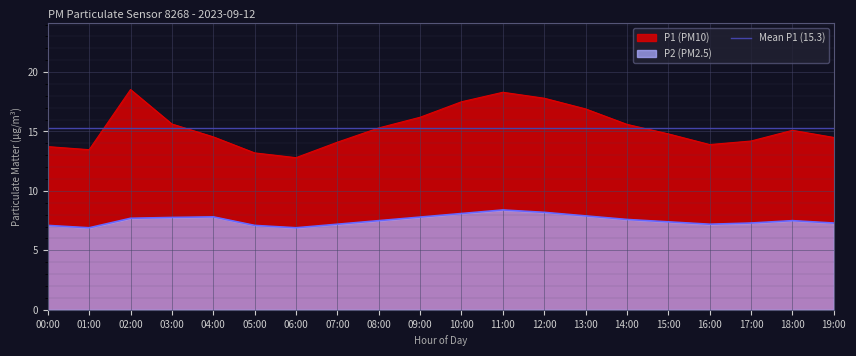

Which series has the largest range (max minus min)?

P1